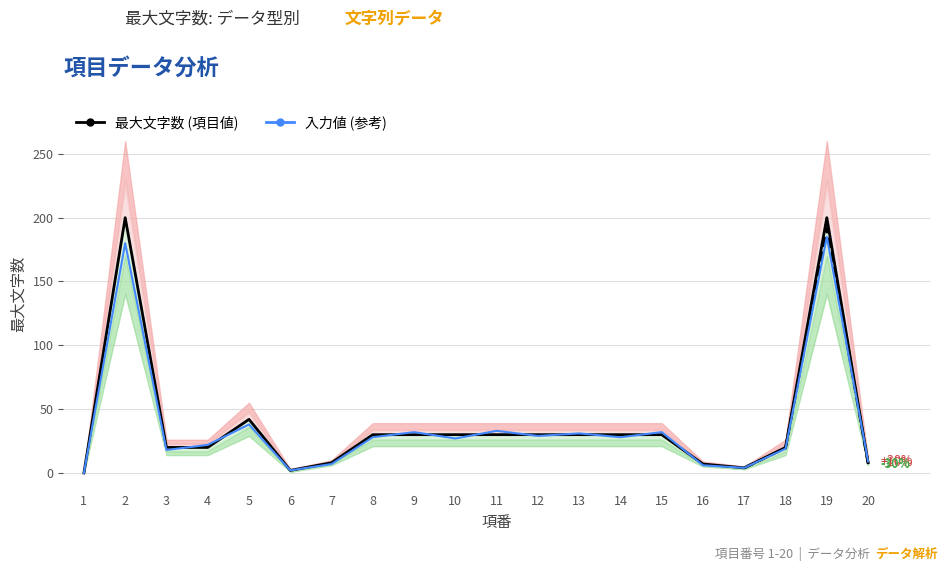

Rank the series by their average value, from lowest to highest.

入力値 (参考), 最大文字数 (項目値)